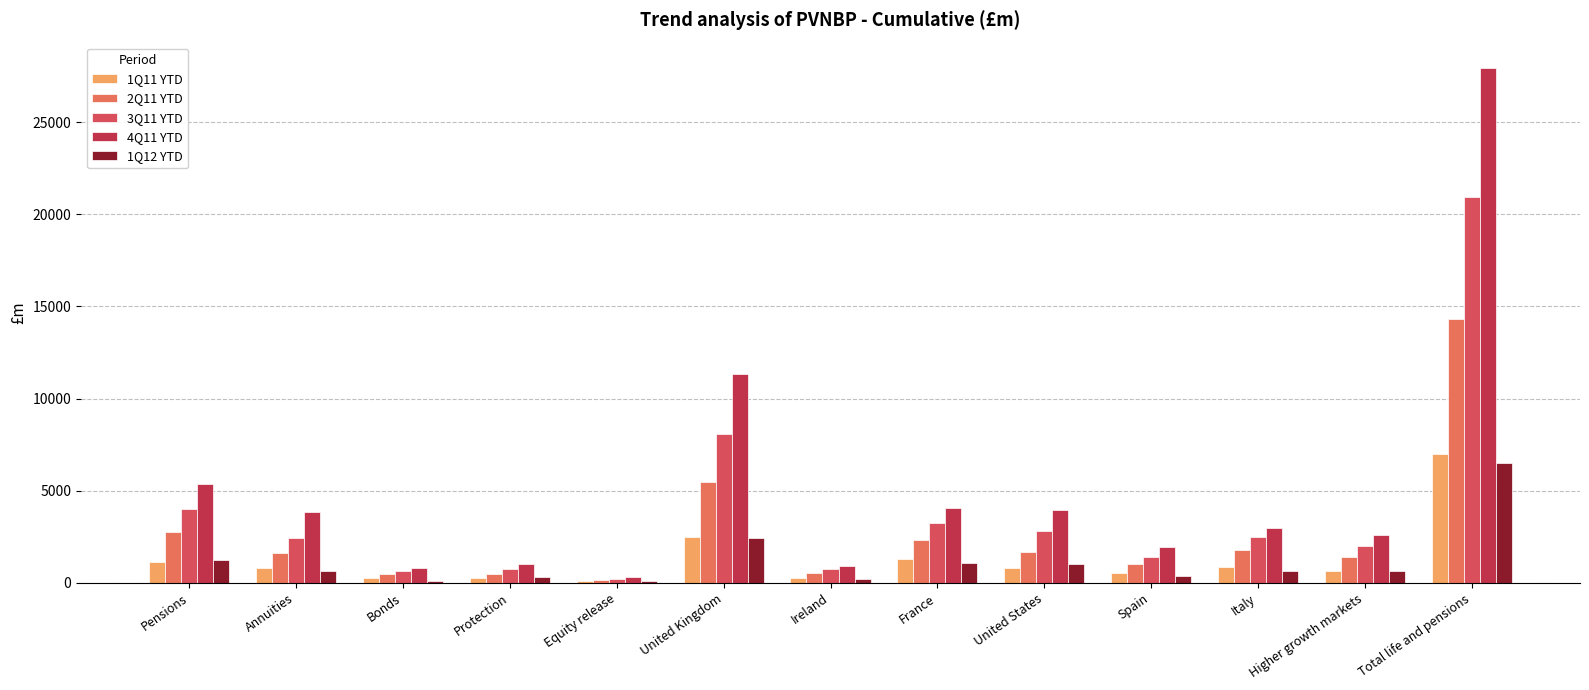

What is the difference between the highest and lowest values at Total life and pensions?

21404